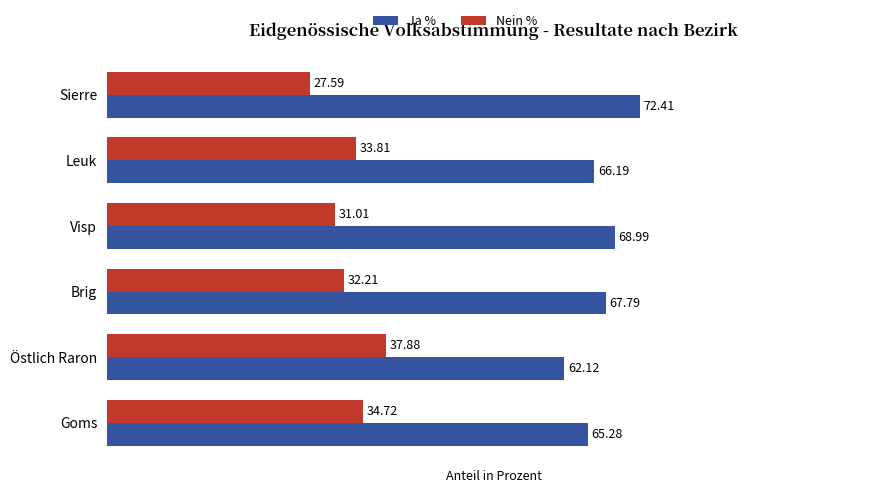

Which category has the lowest value across all series?

Sierre